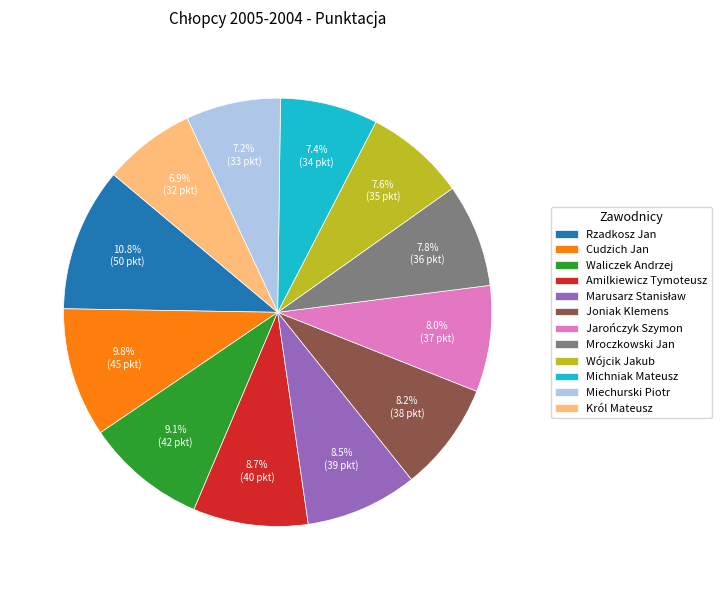

Which category has the biggest portion of the pie?

Rzadkosz Jan